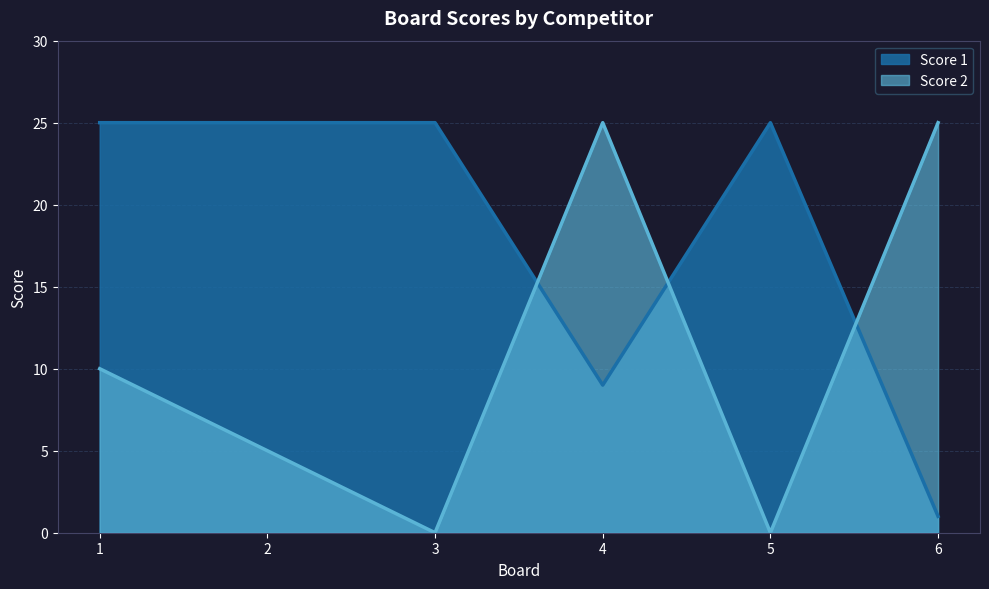

Which series has the widest spread of values?

Score 2